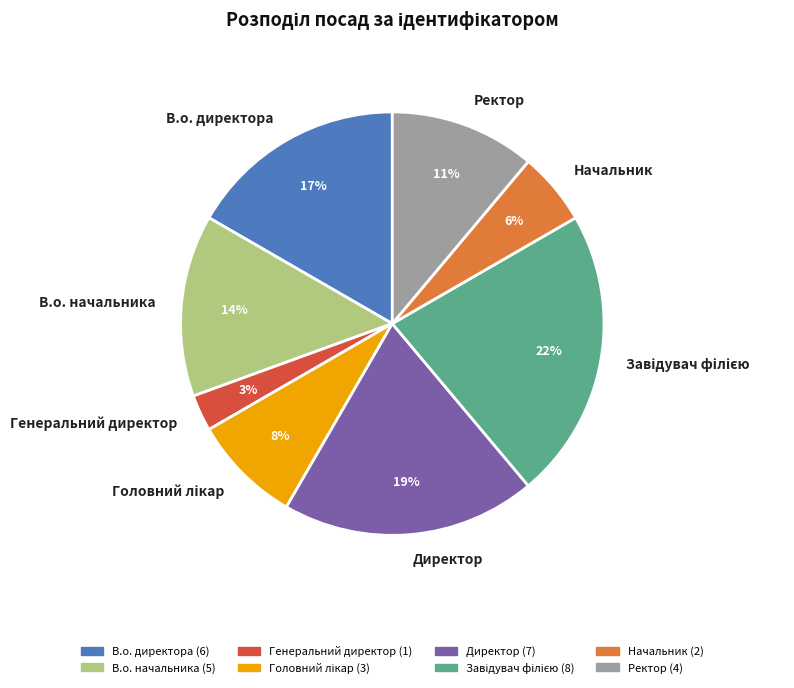

The Начальник slice represents 1% of the pie. True or false?

False